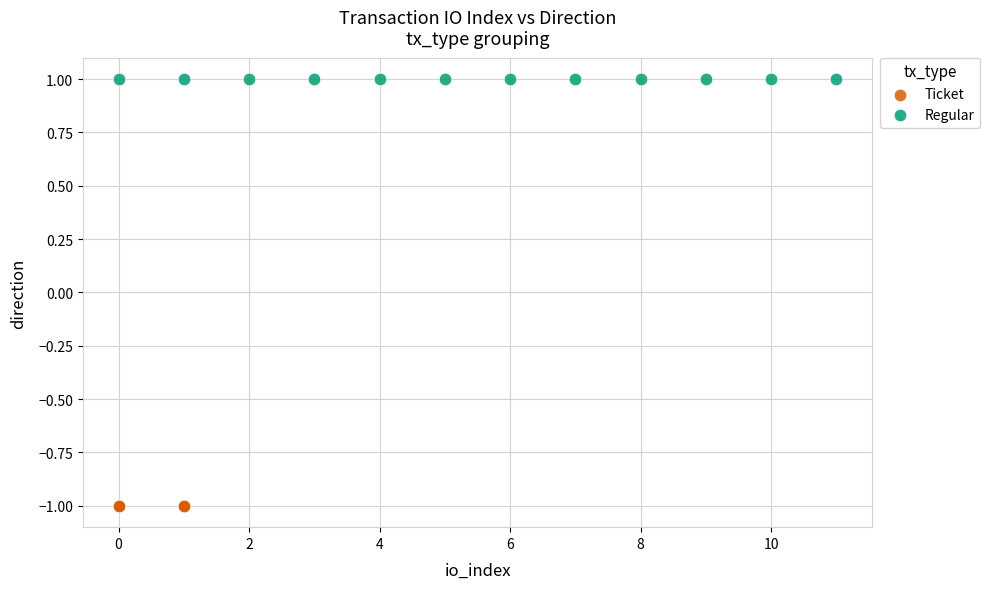

What are all the series names shown in the legend?

Ticket, Regular